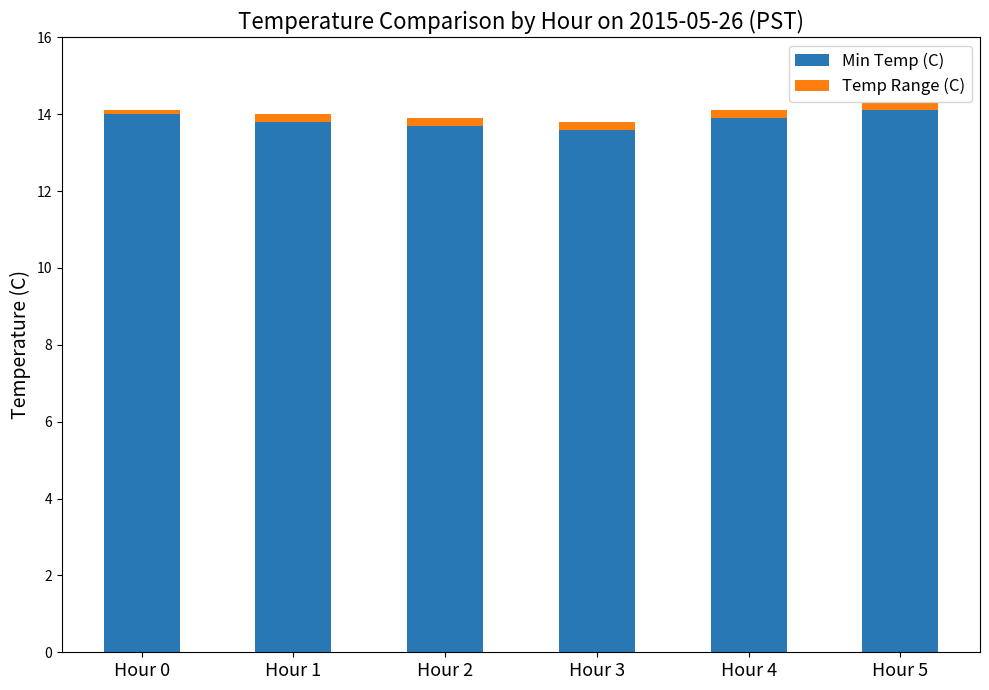

Is it true that Min Temp (C) equals 13.7 at Hour 2?

True